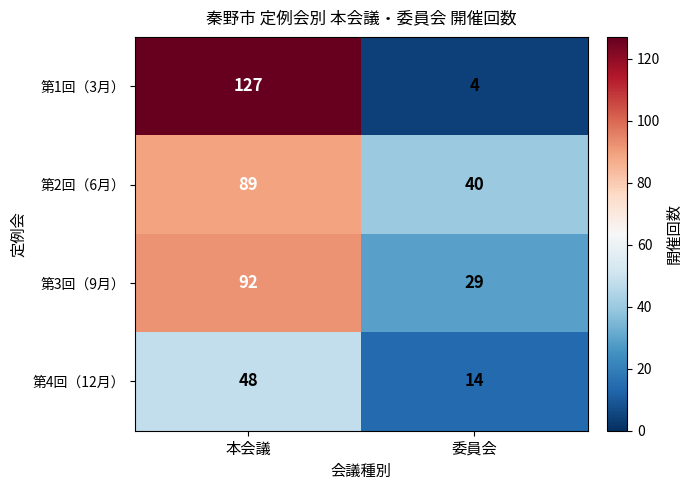

Reading right to left, transcribe all the data shown in this chart.

第1回（3月）: 委員会=4	本会議=127
第2回（6月）: 委員会=40	本会議=89
第3回（9月）: 委員会=29	本会議=92
第4回（12月）: 委員会=14	本会議=48